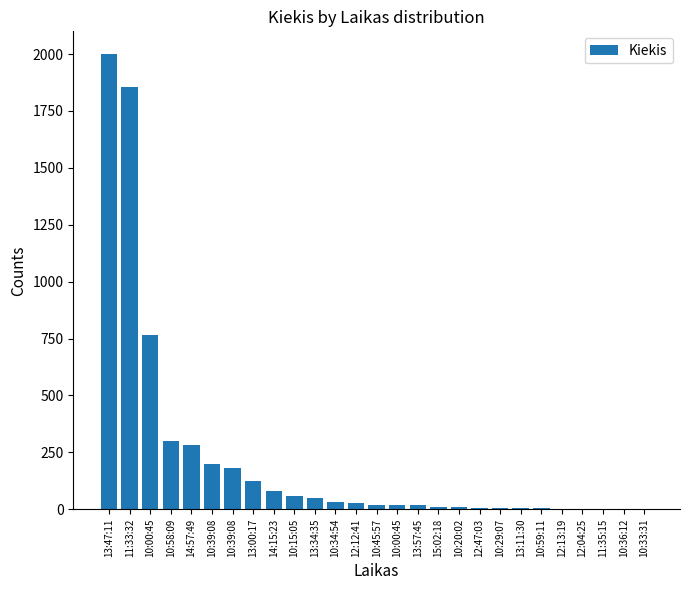

What is the change in value from 10:45:57 to 10:36:12?

-18